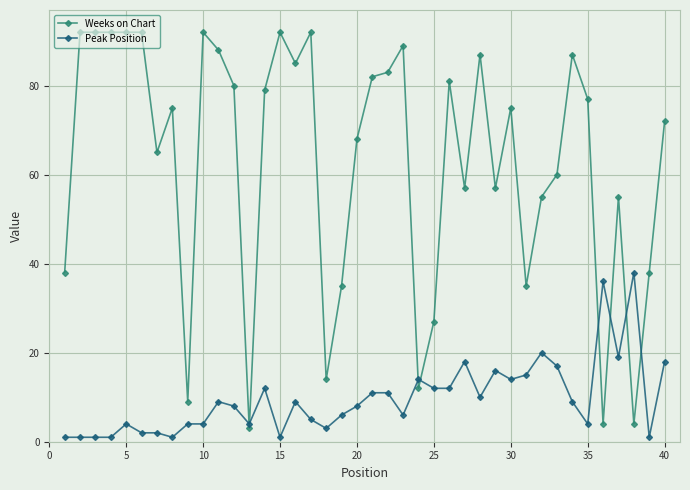

How many categories are shown in the chart?

40